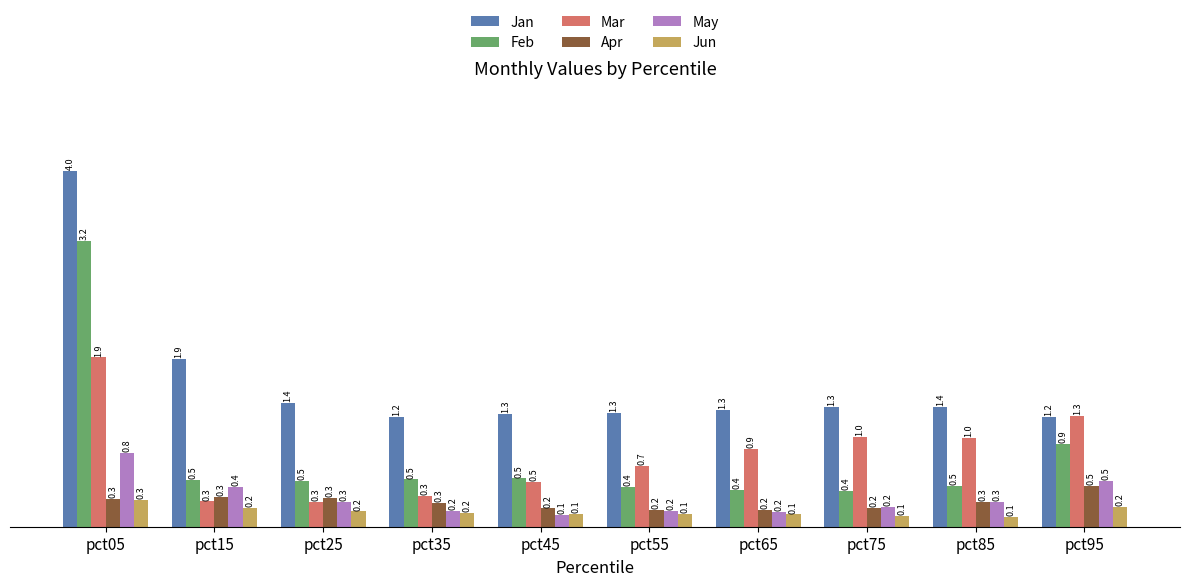

What is the value of the Mar bar at the 5th from the left?

0.5